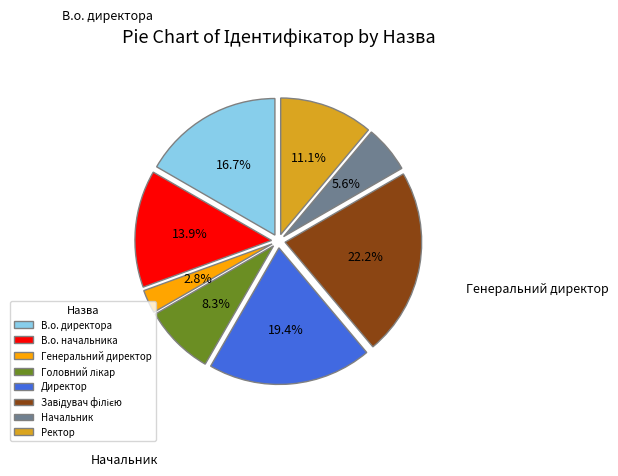

Between Ректор and В.о. начальника, which is larger?

В.о. начальника